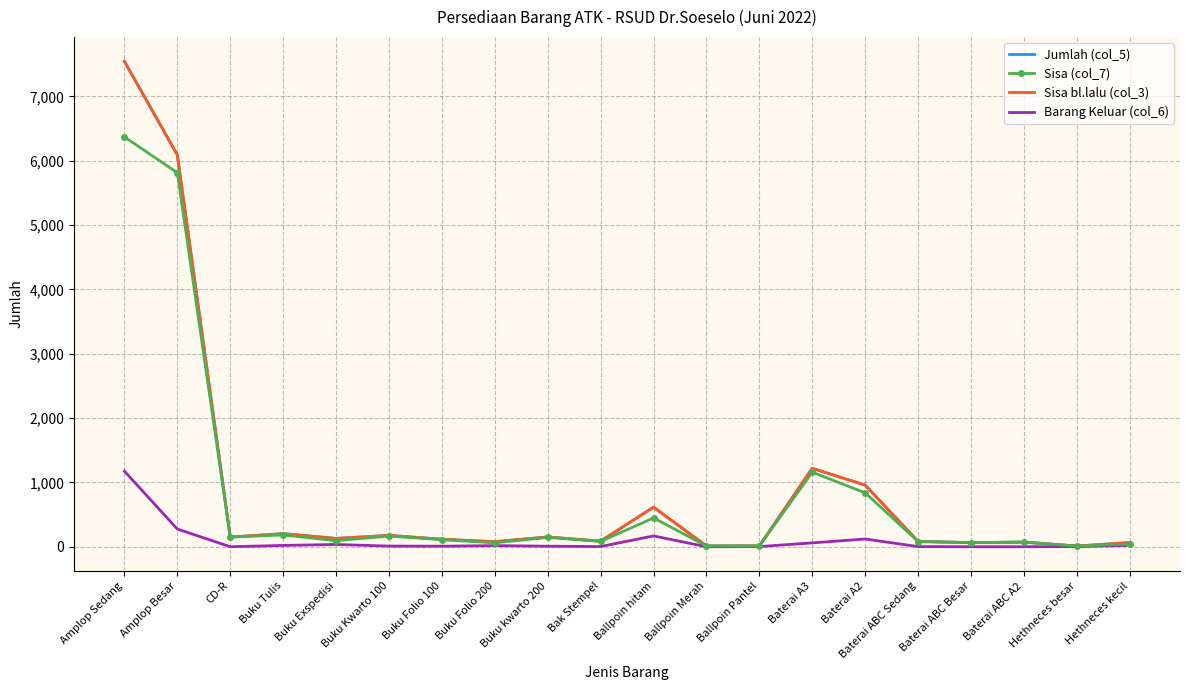

In Jumlah (col_5), how many points are lower than both neighbors (excluding endpoints)?

7